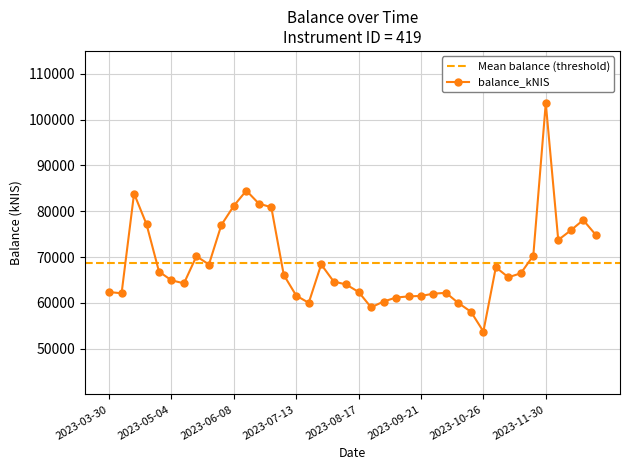

What is the maximum value shown in the chart?

103605.4